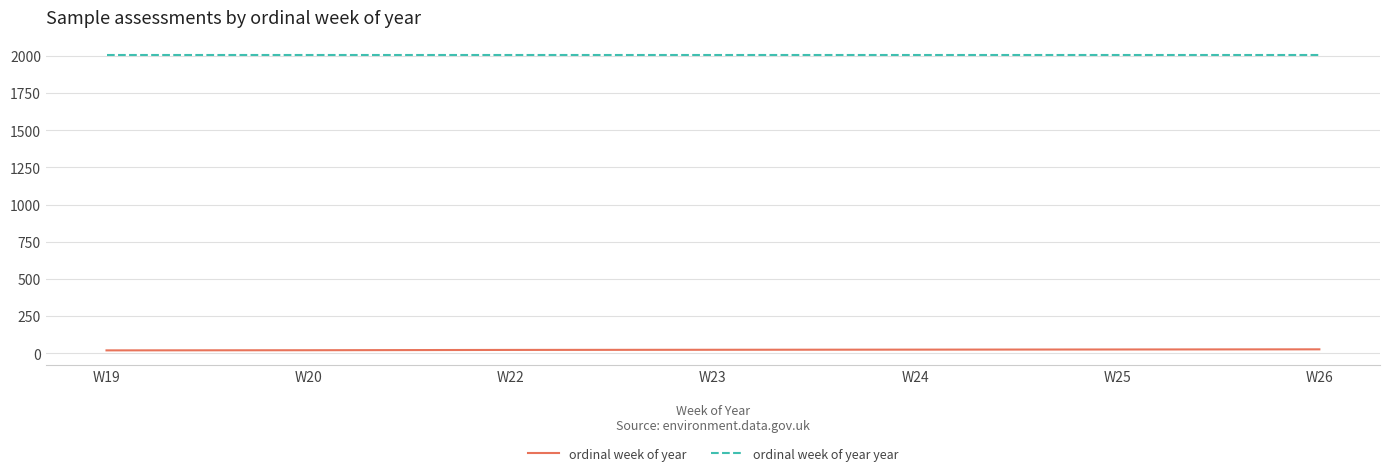

What is the sum of all ordinal week of year year values?

14063